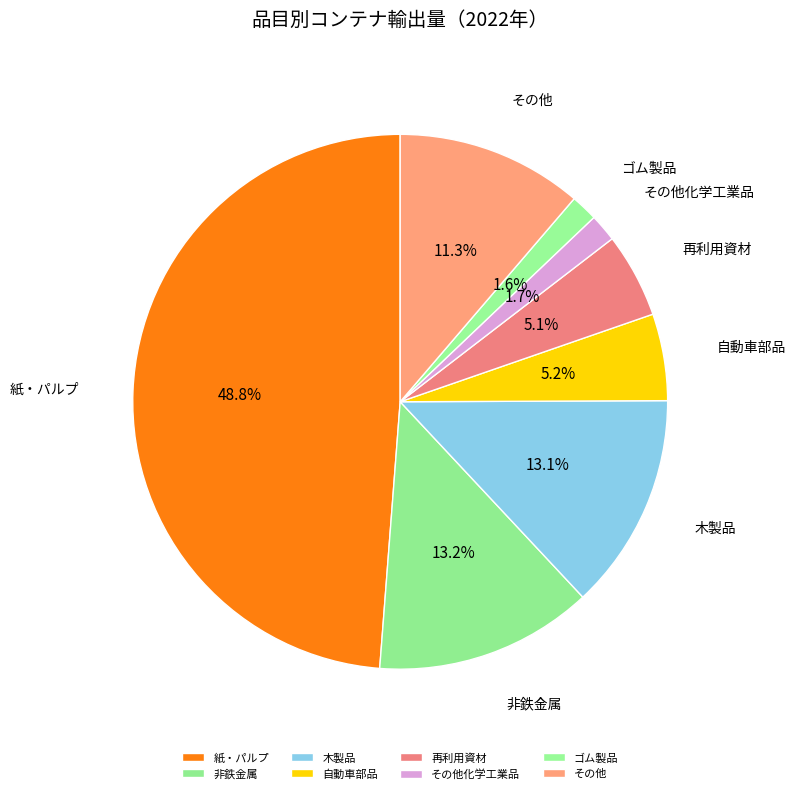

To the nearest percent, what is the difference between the largest and smallest slice percentages?

47%